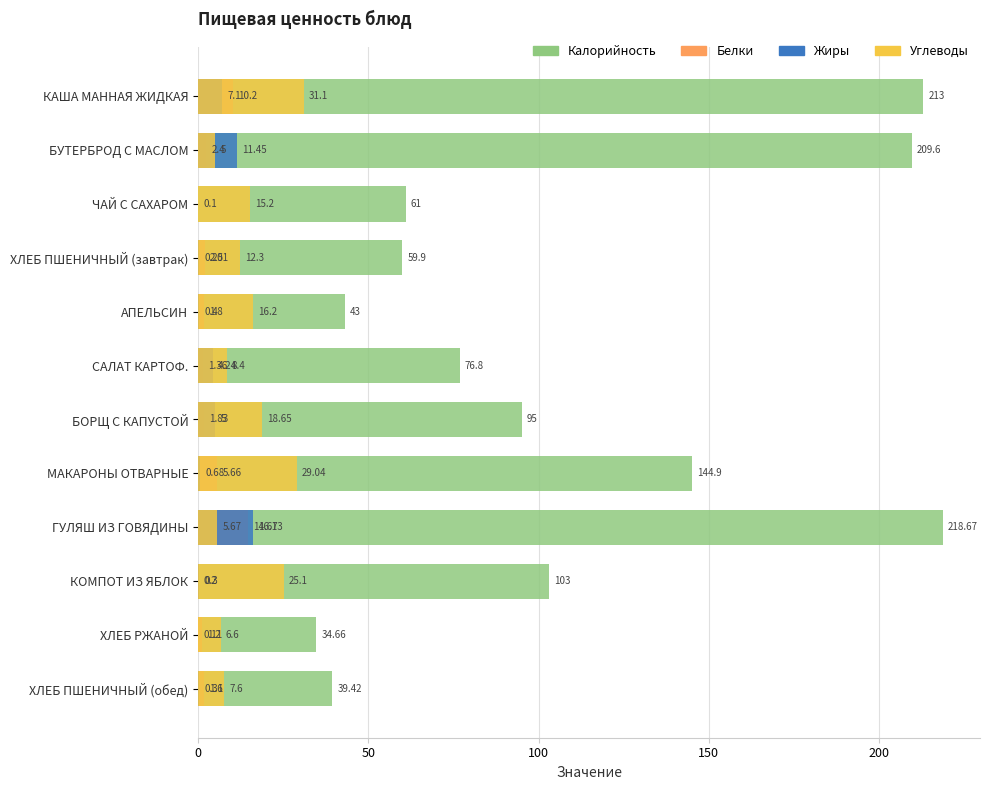

The Жиры series shows 5.0 at БОРЩ С КАПУСТОЙ. True or false?

True